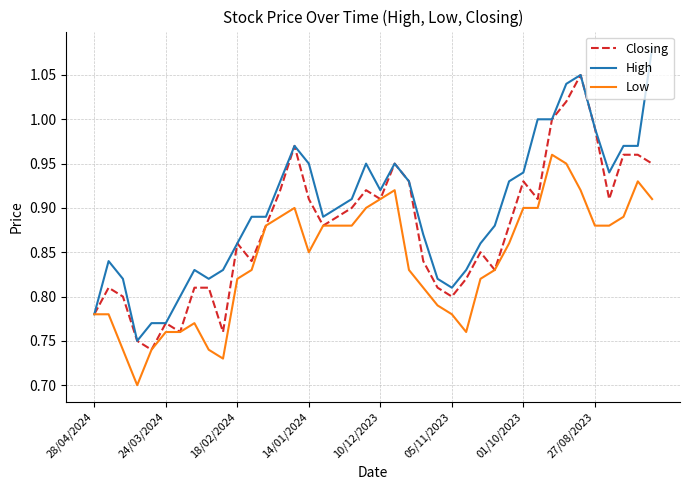

List the series in order of their peak value, highest first.

High, Closing, Low